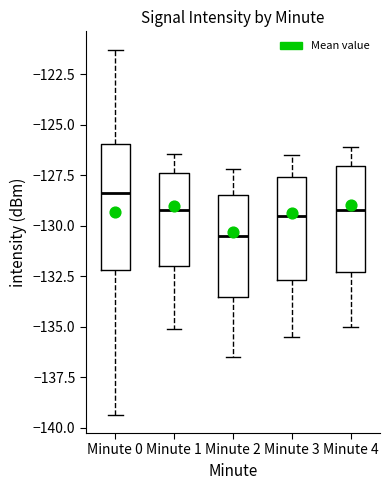

Which box's median line is the highest?

Minute 0